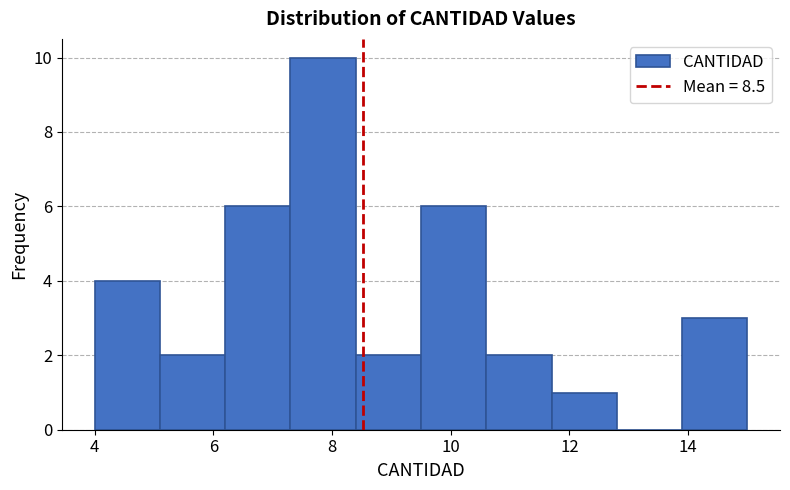

Reading left to right, transcribe this chart: for each bar, give the range it covers on the x-axis and its height. Neither the bar edges nor the heights are printed on the chart, so give them approximately, as read against the axes.

4.0 to 5.1: 4
5.1 to 6.2: 2
6.2 to 7.3: 6
7.3 to 8.4: 10
8.4 to 9.5: 2
9.5 to 10.6: 6
10.6 to 11.7: 2
11.7 to 12.8: 1
12.8 to 13.9: 0
13.9 to 15.0: 3